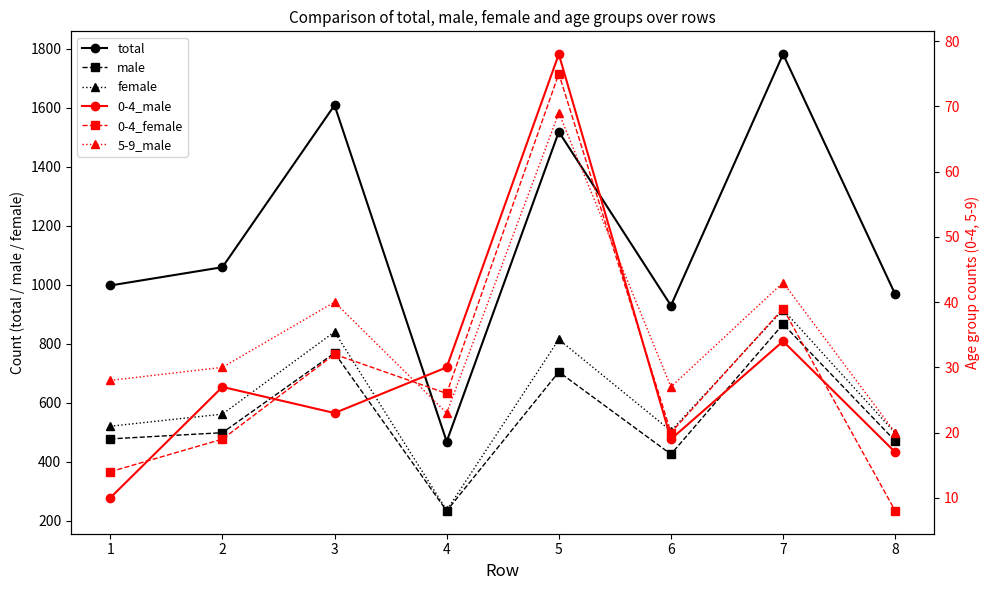

True or false: 5-9_male and female intersect in this chart.

False